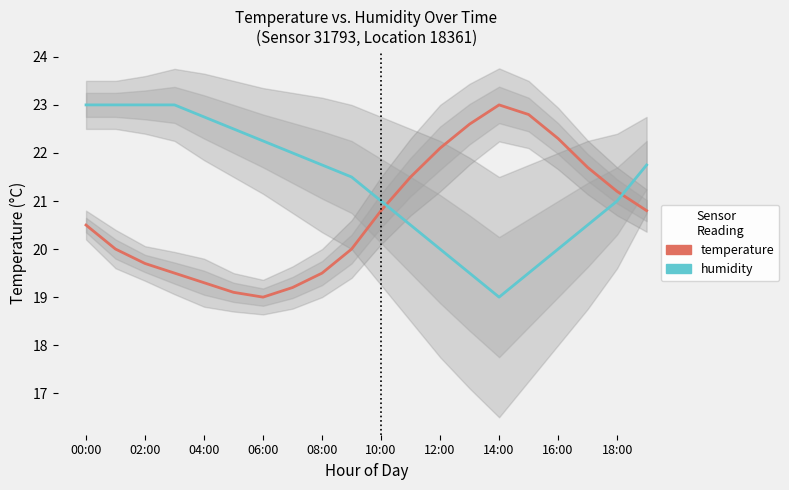

True or false: temperature has more than 2 points higher than both neighbors.

False